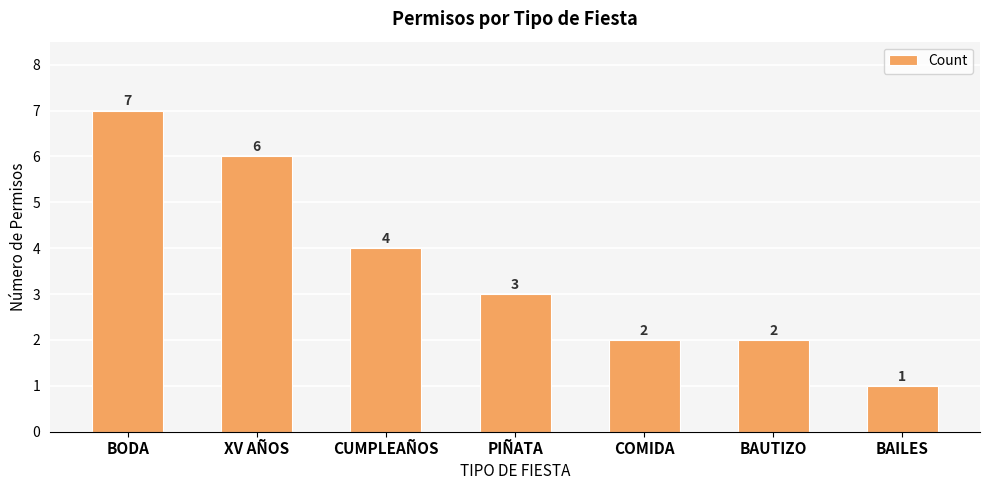

What is the approximate value at BODA?

7